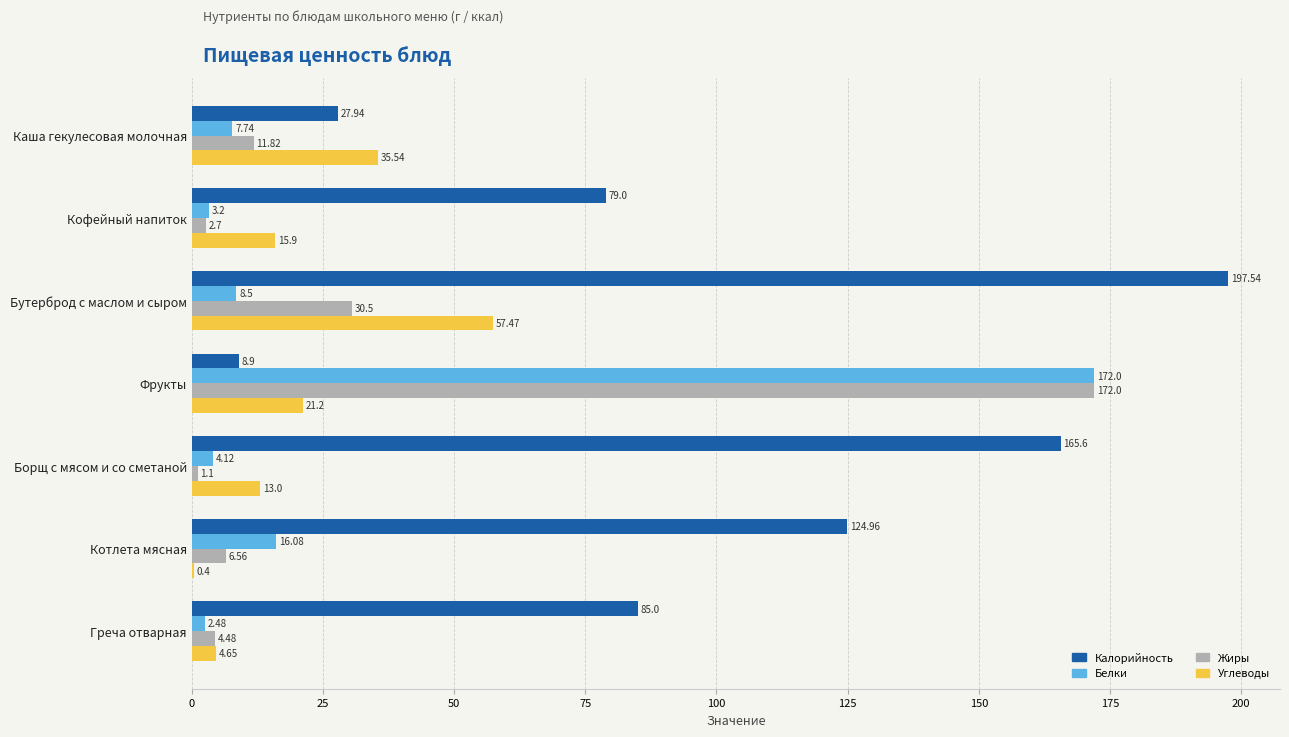

Where is Белки nearest to the value 87?

Котлета мясная